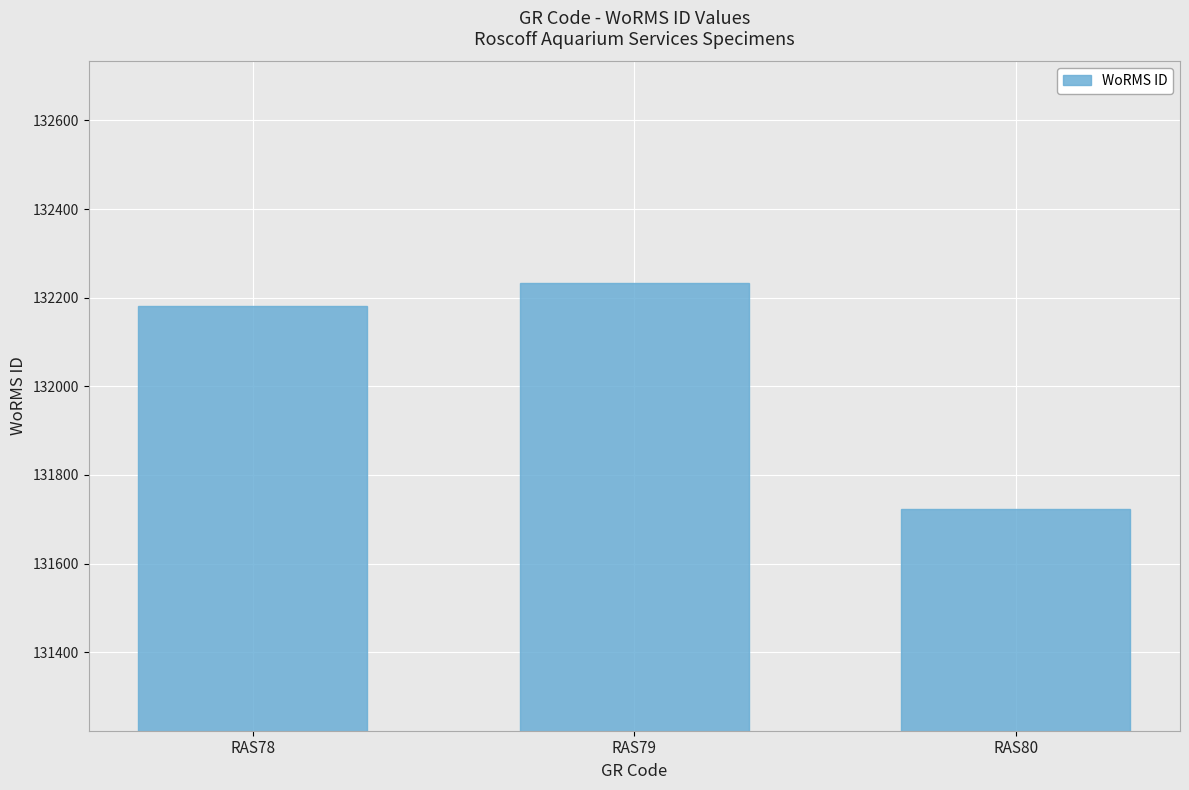

What is the change in value from RAS78 to RAS80?

-458